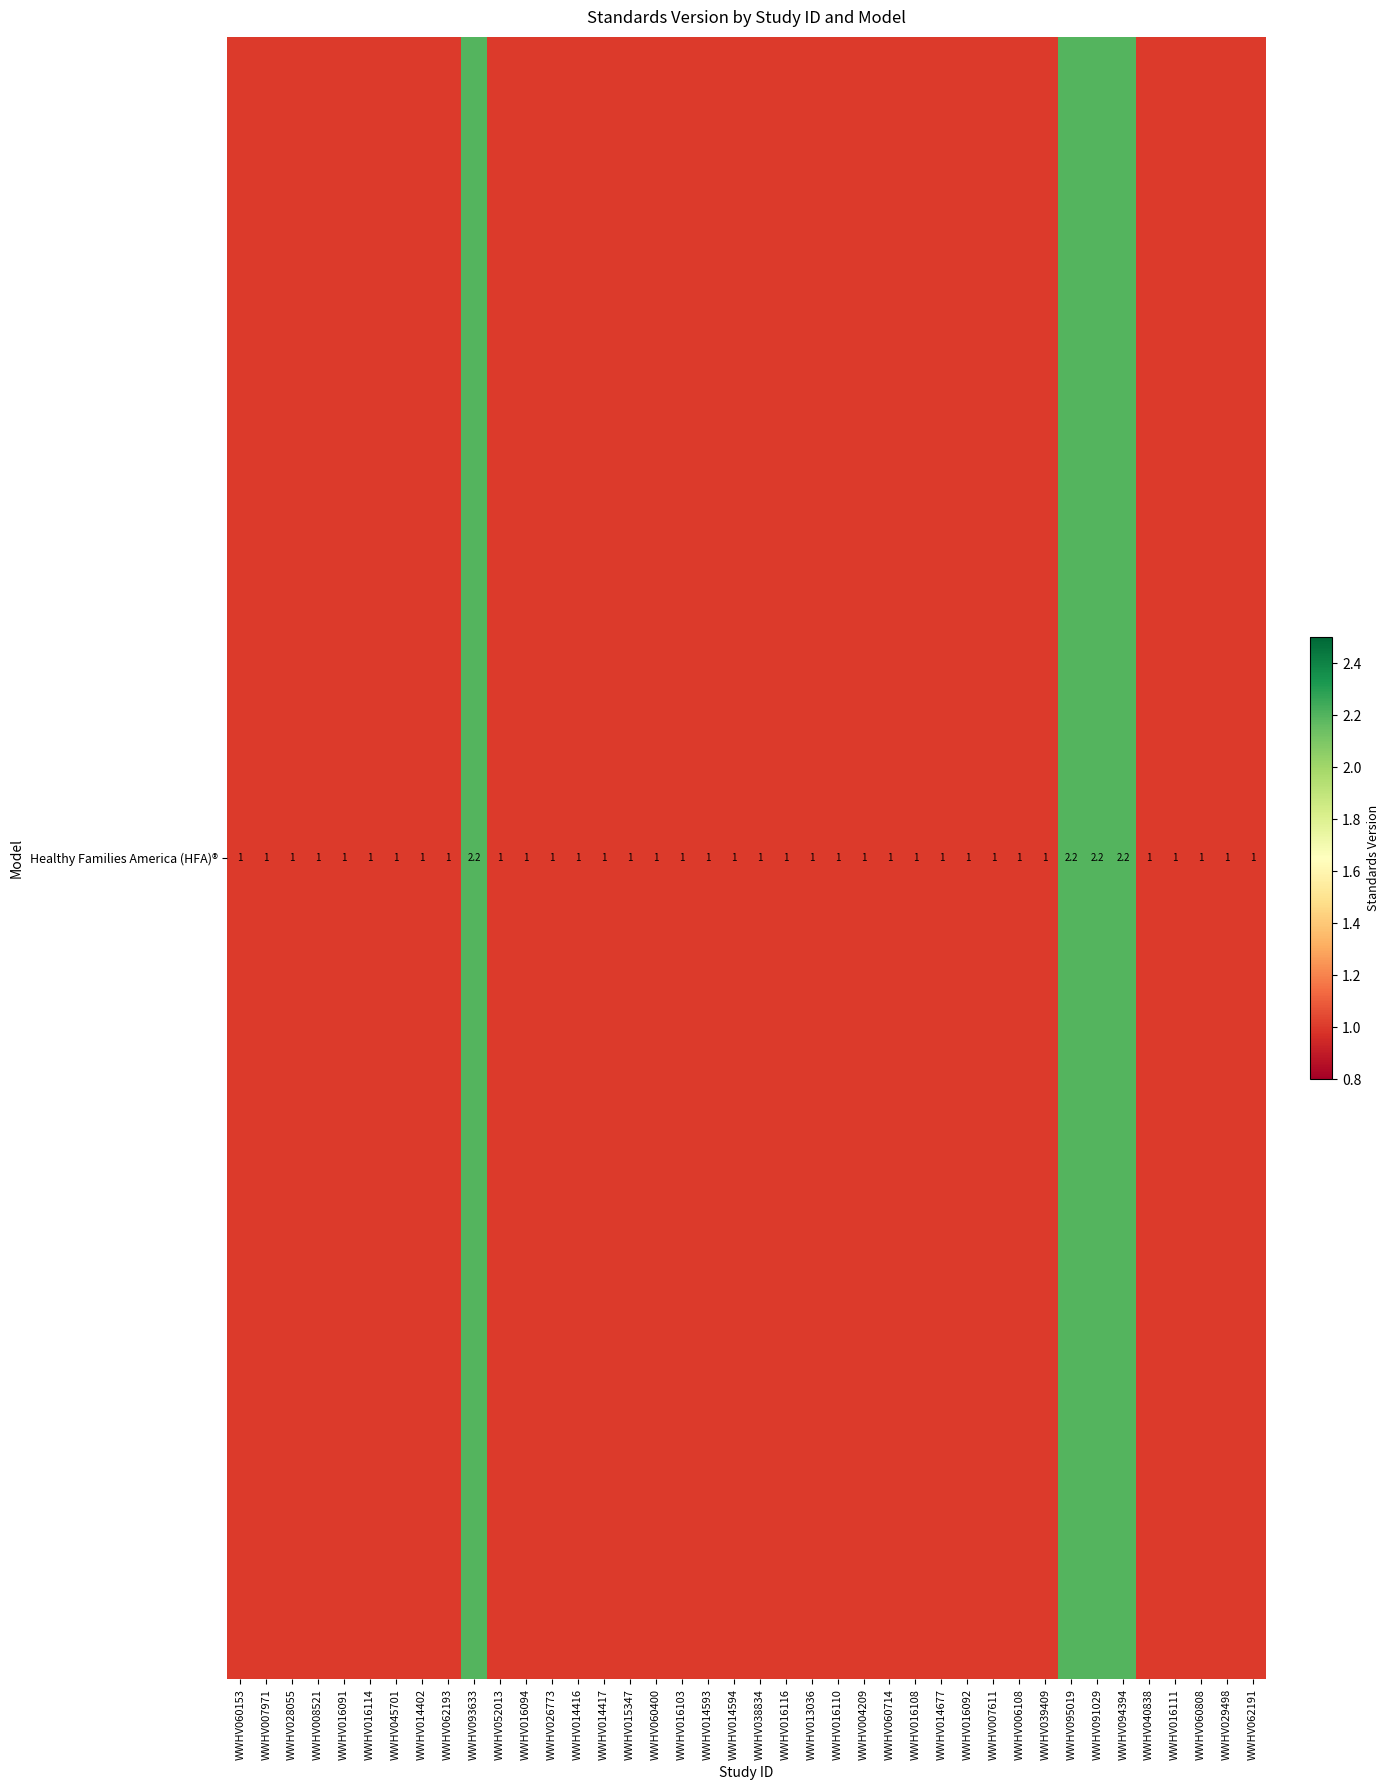

True or false: the data shows 0.6 at WWHV015347.

False